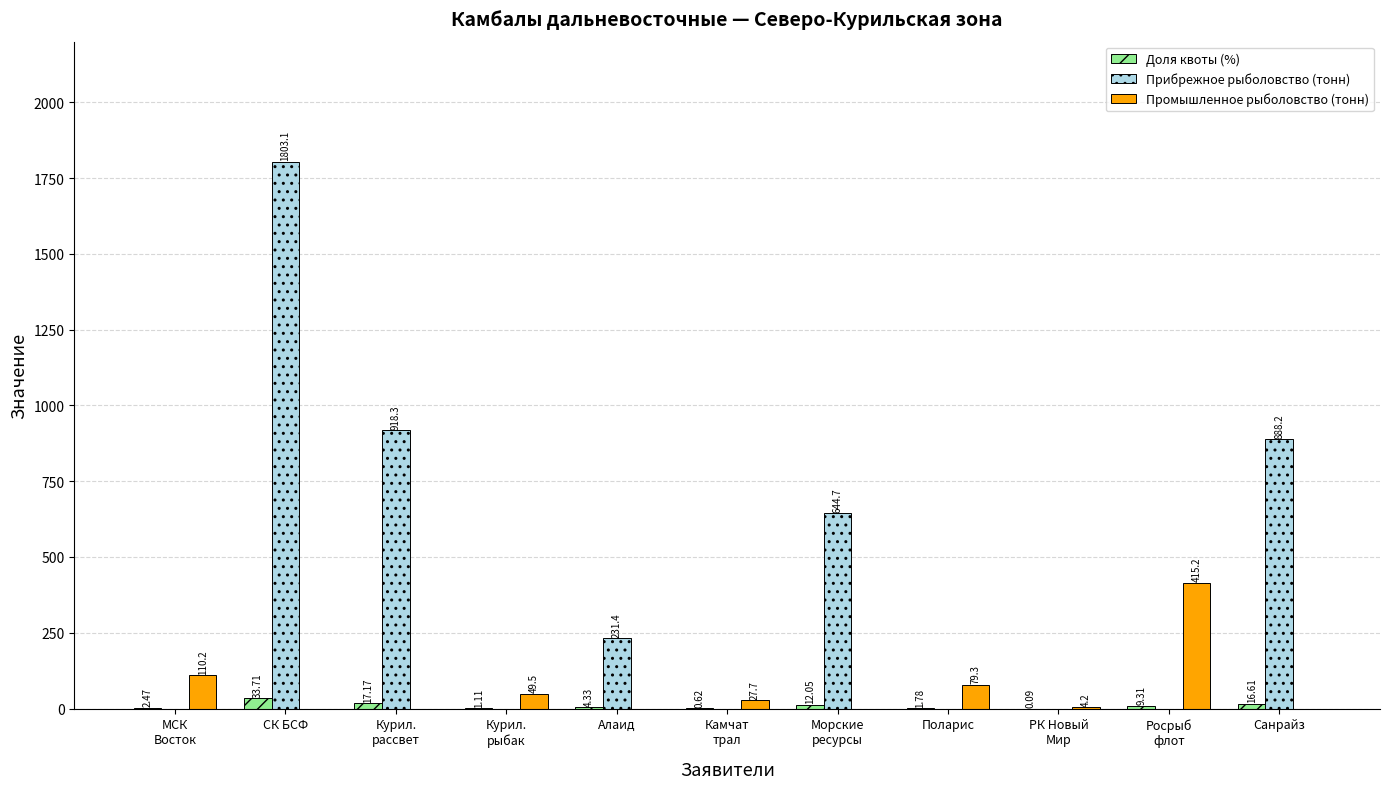

Are the bars grouped side by side (vs. stacked)?

Yes